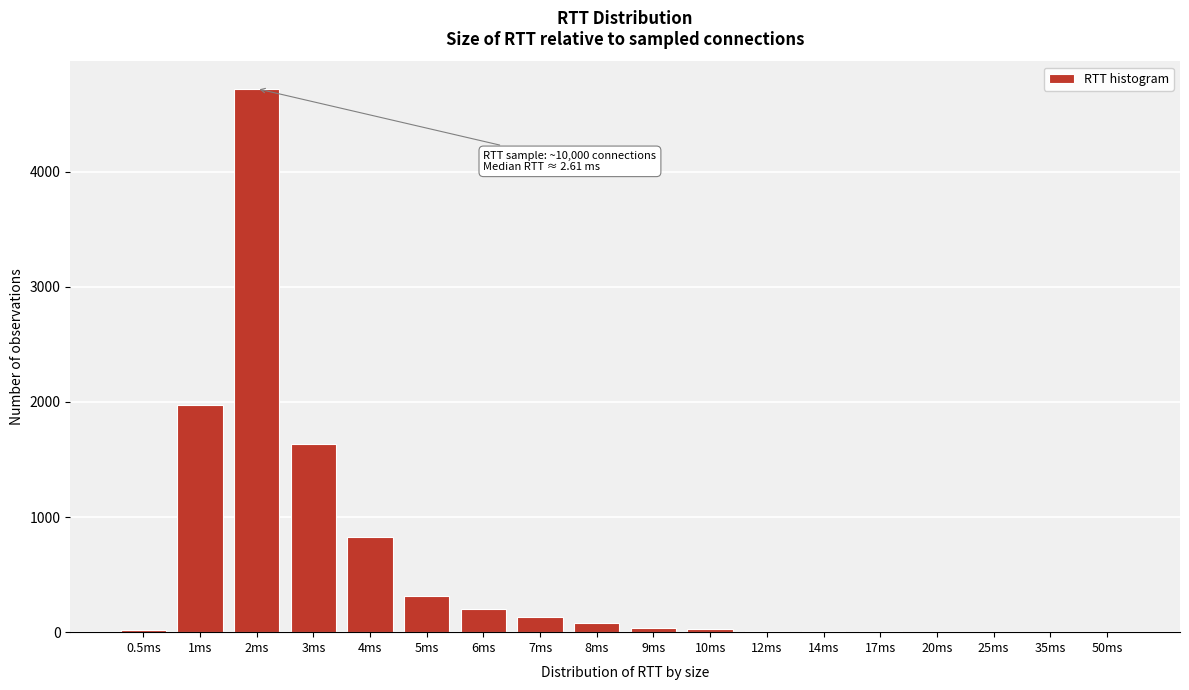

Between 3ms and 2ms, which is larger?

2ms